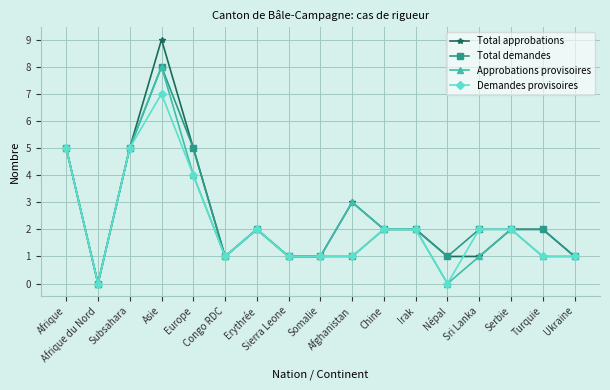

Which series has the largest range (max minus min)?

Total approbations